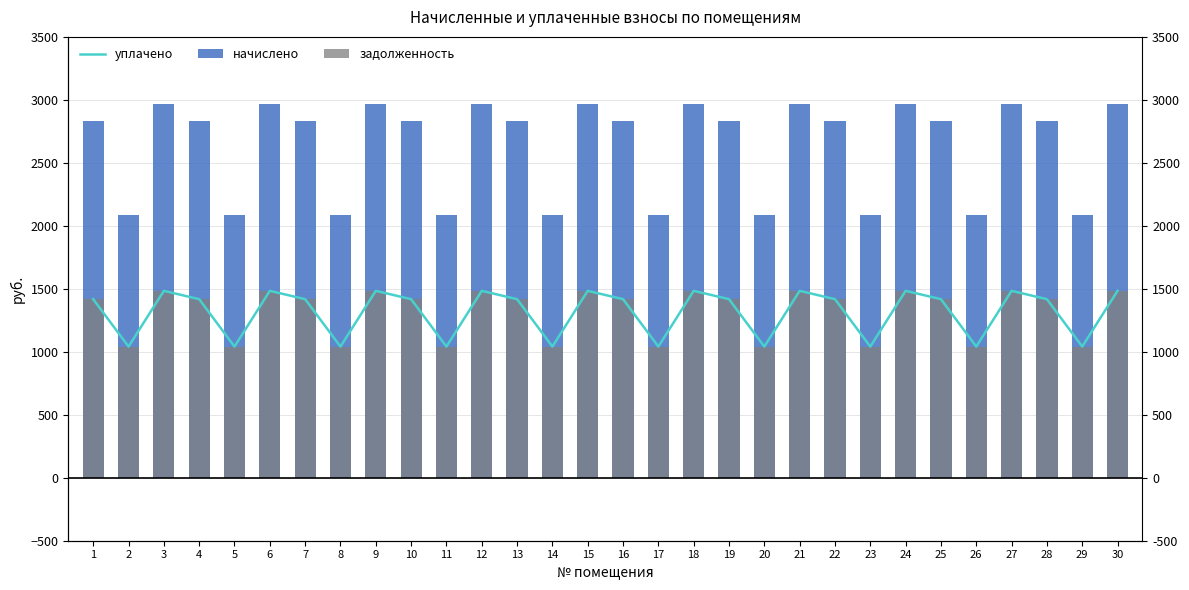

How many values in the уплачено series are below 1417?

10